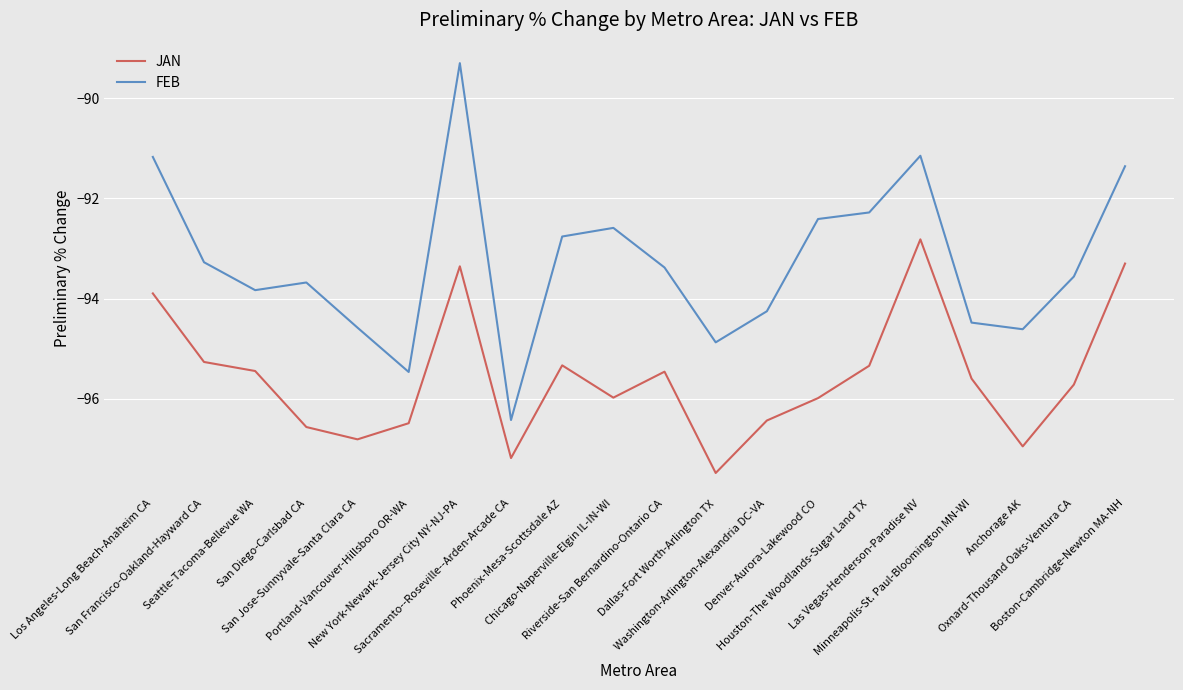

At Las Vegas-Henderson-Paradise NV, list the series in order from smallest to largest.

JAN, FEB